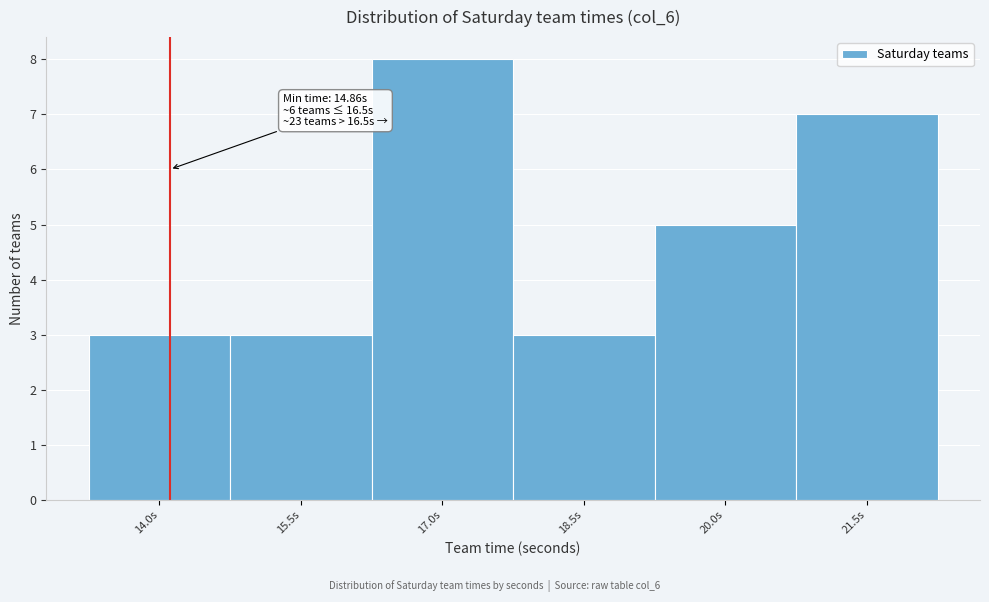

Reading left to right, extract all data points from this chart.

14.0s=3	15.5s=3	17.0s=8	18.5s=3	20.0s=5	21.5s=7